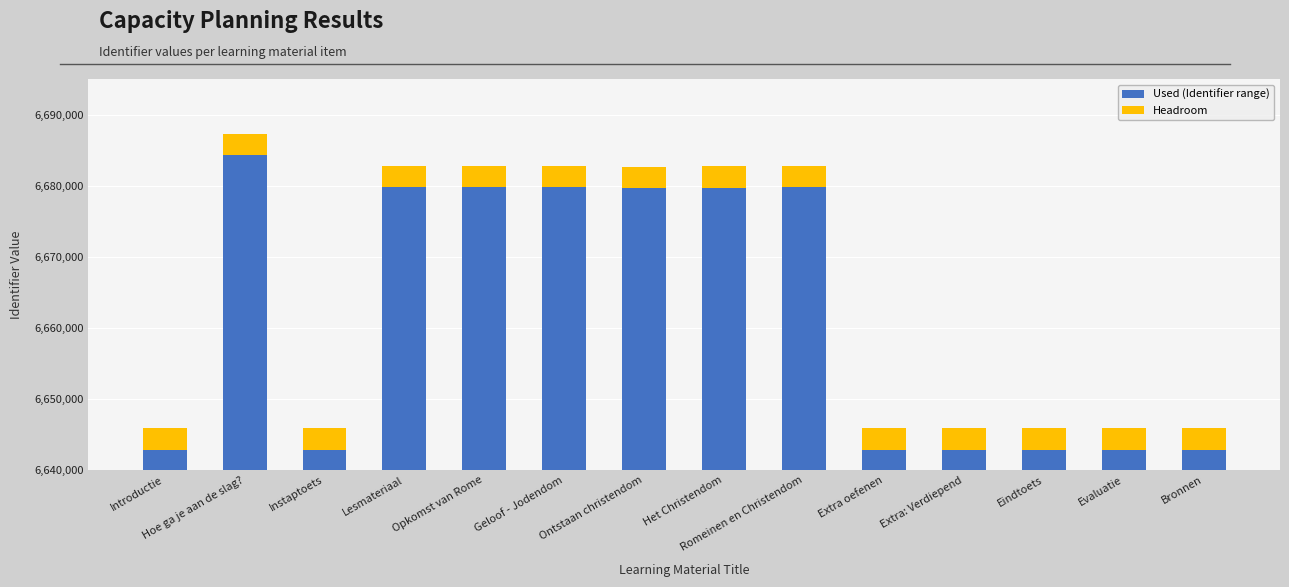

What is the difference between the maximum and second lowest values in the Used (Identifier range) series?

41391